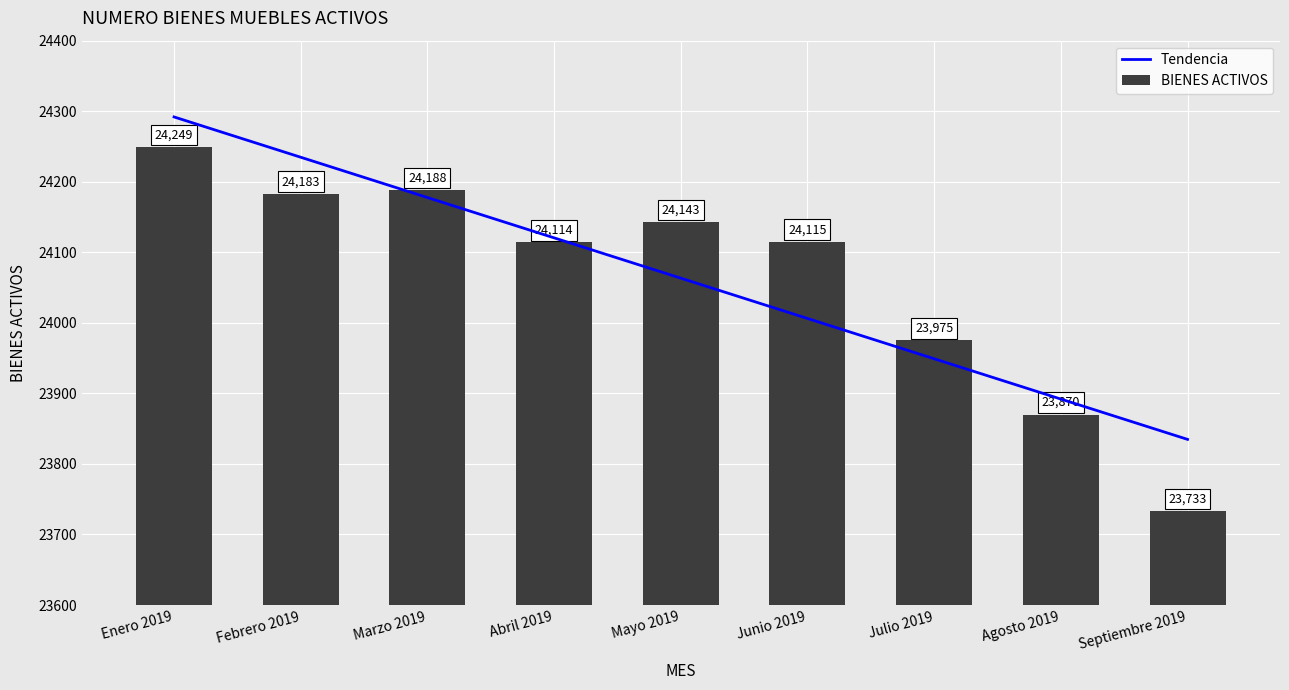

What is the value of the Tendencia bar at the 2nd from the left?

24234.7